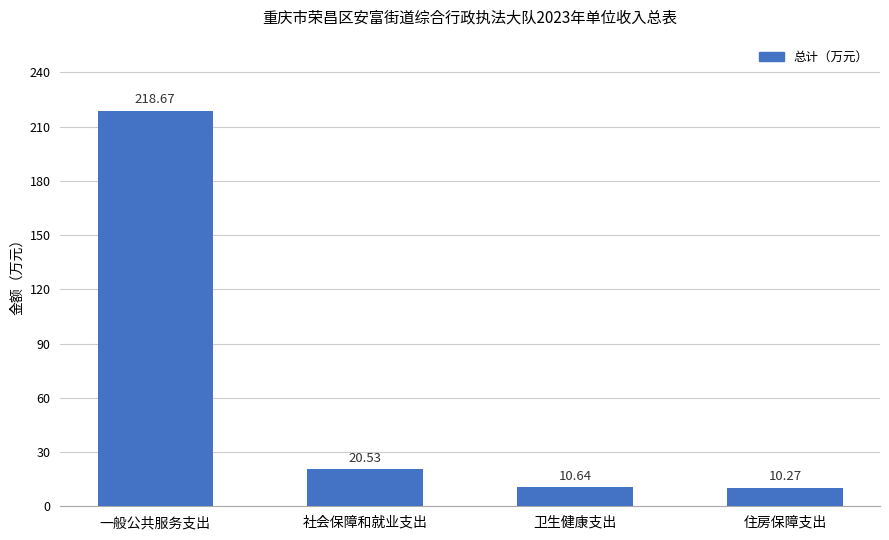

What is the ratio of the value at 社会保障和就业支出 to the value at 一般公共服务支出?

0.1